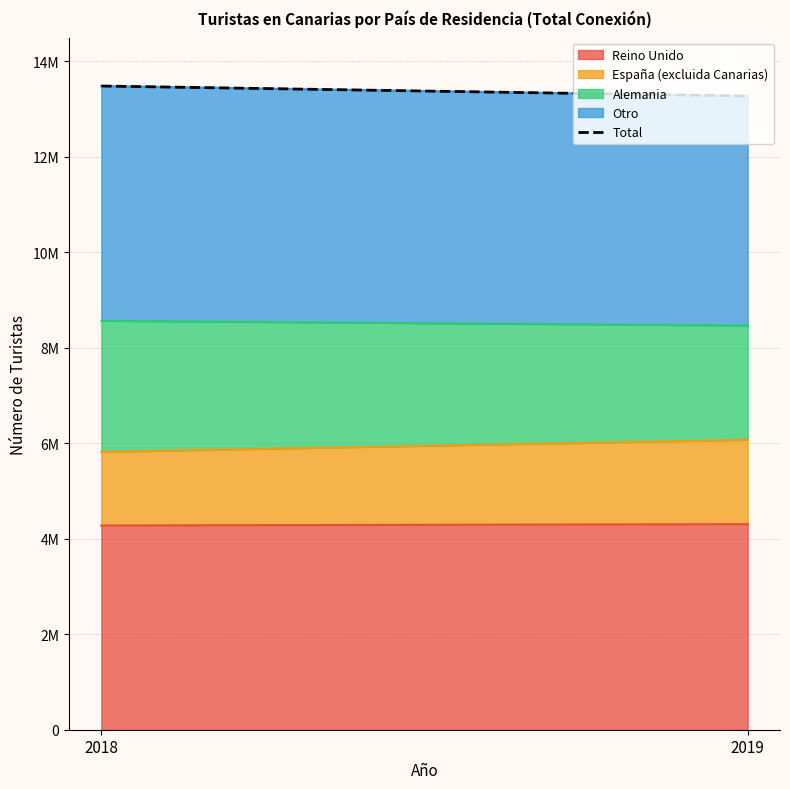

Which series has the widest spread of values?

Alemania